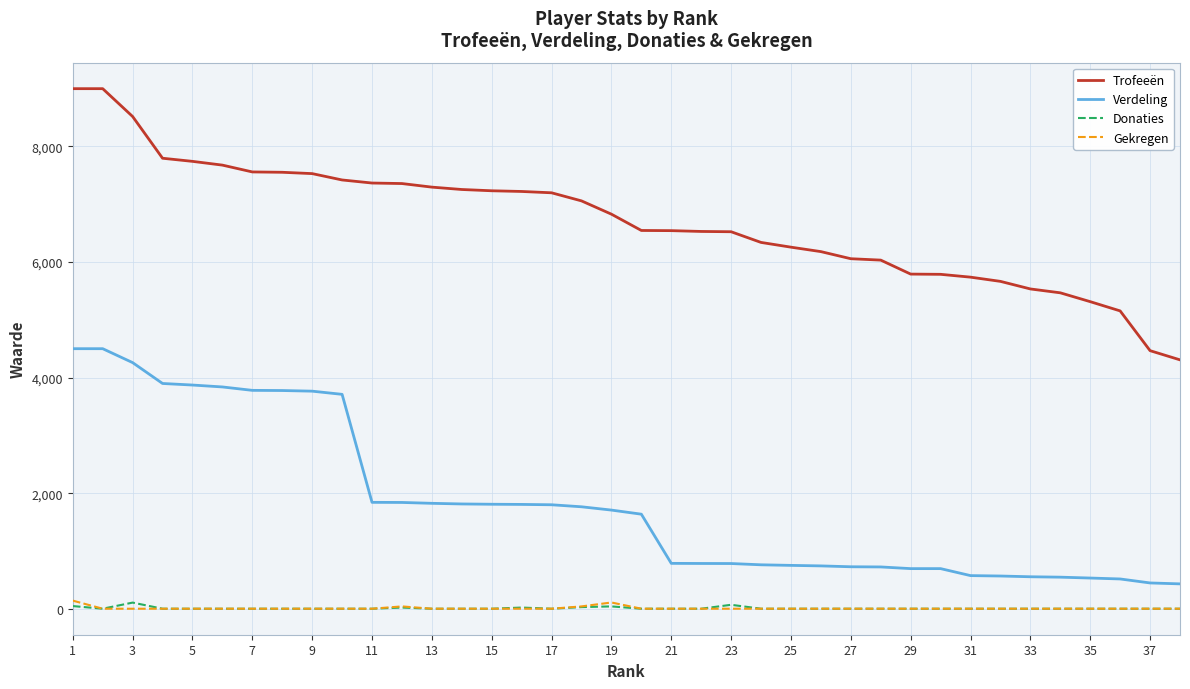

What are all the series names shown in the legend?

Trofeeën, Verdeling, Donaties, Gekregen